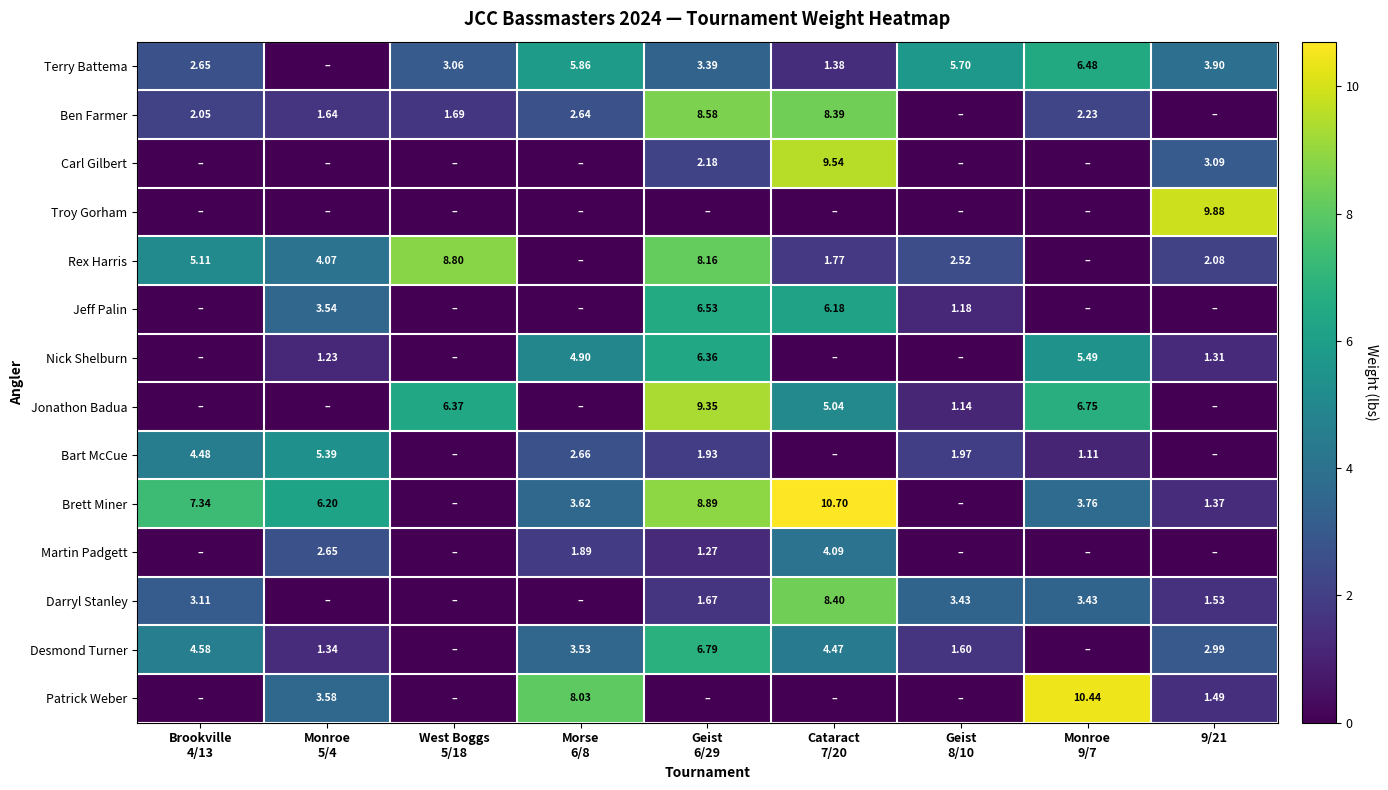

The value of Jeff Palin at Monroe 9/7 is 0.0. True or false?

True